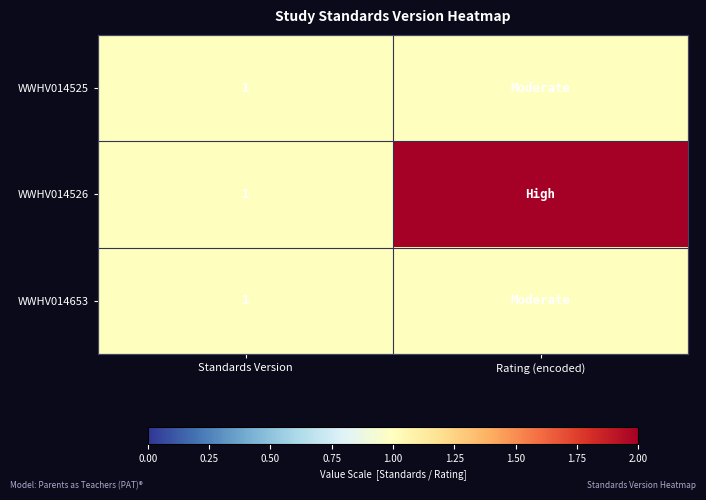

What is the minimum value shown in the chart?

1